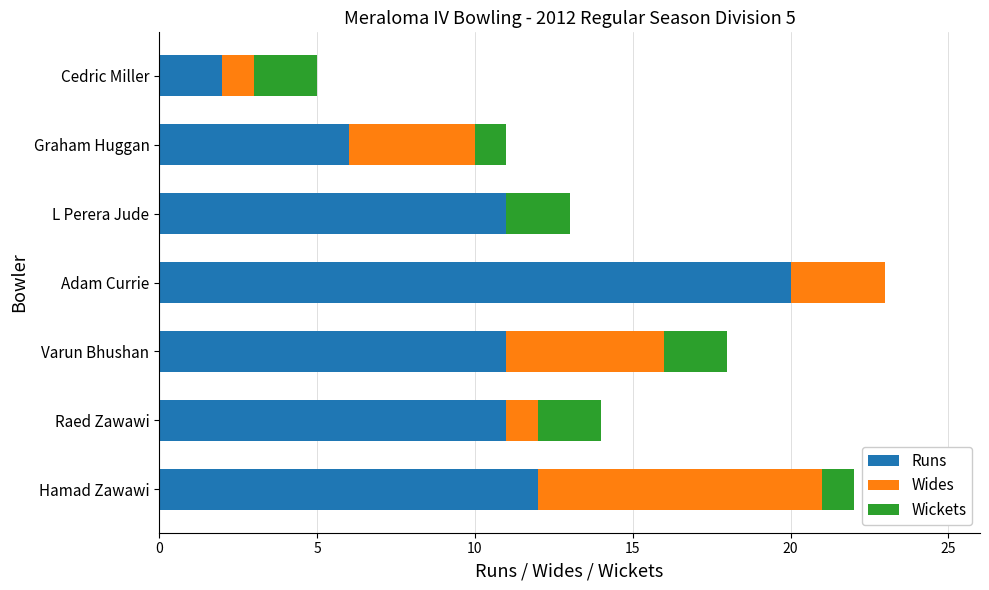

What is the sum of all Runs values?

73